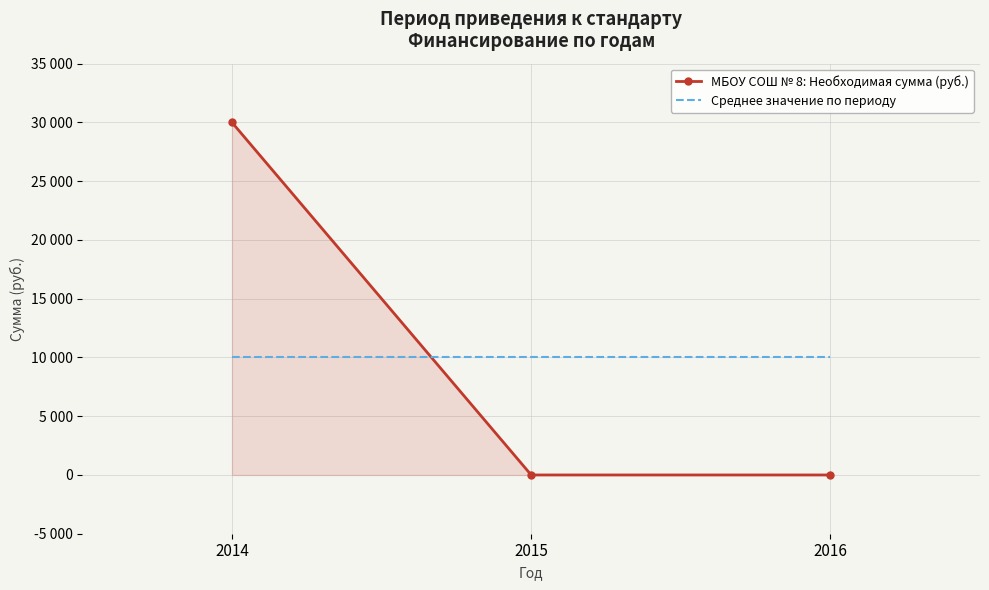

True or false: МБОУ СОШ № 8: Необходимая сумма (руб.) has a value of -20013 at 2016.

False